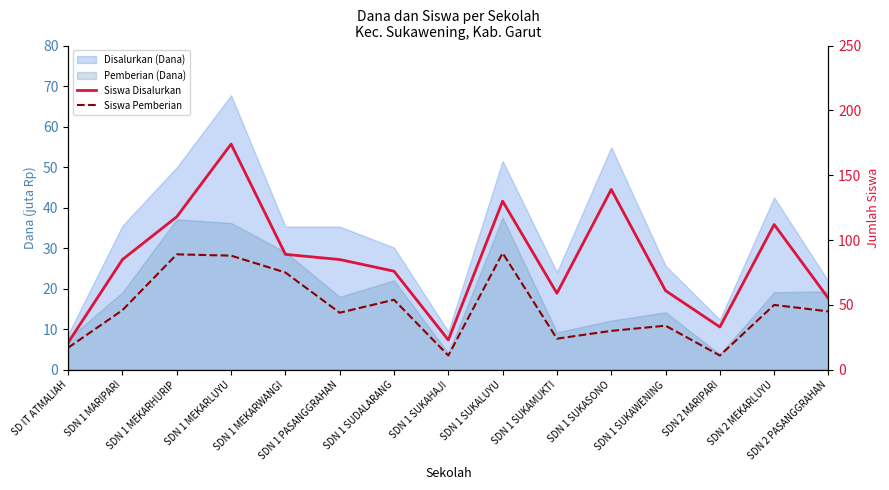

What is the label of the 4th point from the left?

SDN 1 MEKARLUYU